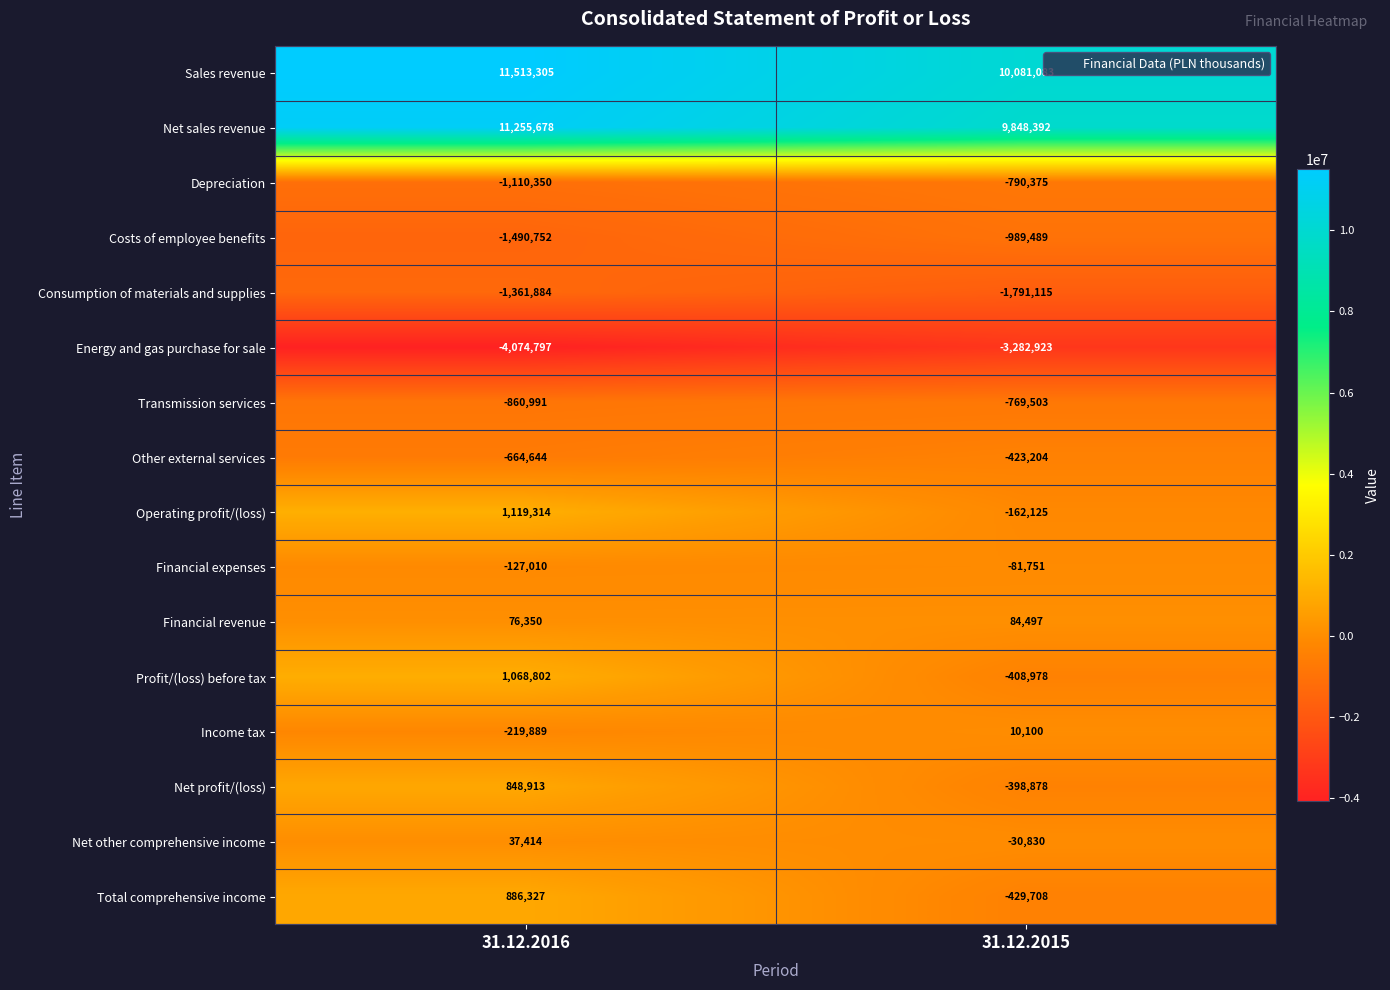

What is the spread (max minus min) of values at 31.12.2016?

15588102